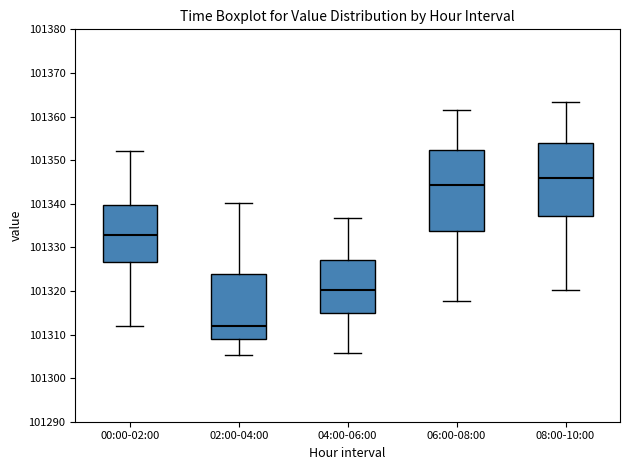

Reading left to right, transcribe this box plot: for each box, give where its median line is, the range the box spans, and where its two whiskers end, as read against the y-axis. The values are not printed on the chart, so give them approximately, as read against the axis.

00:00-02:00: median 101333, box 101327 to 101340, whiskers 101312 to 101352
02:00-04:00: median 101312, box 101309 to 101324, whiskers 101305 to 101340
04:00-06:00: median 101320, box 101315 to 101327, whiskers 101306 to 101337
06:00-08:00: median 101344, box 101334 to 101352, whiskers 101318 to 101361
08:00-10:00: median 101346, box 101337 to 101354, whiskers 101320 to 101363